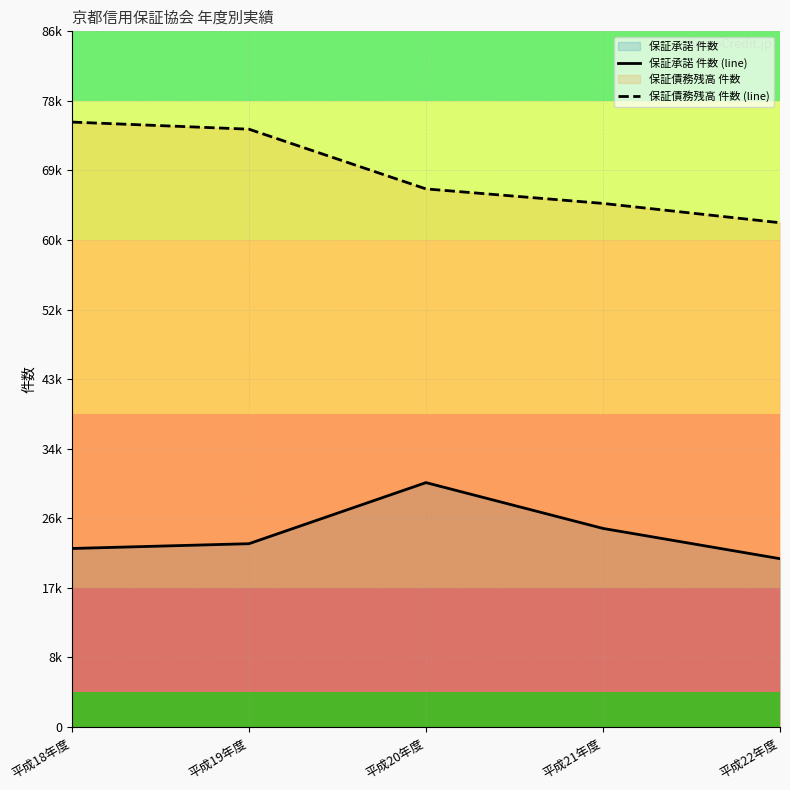

The 保証承諾 件数 (line) series shows 24796 at 平成21年度. True or false?

True